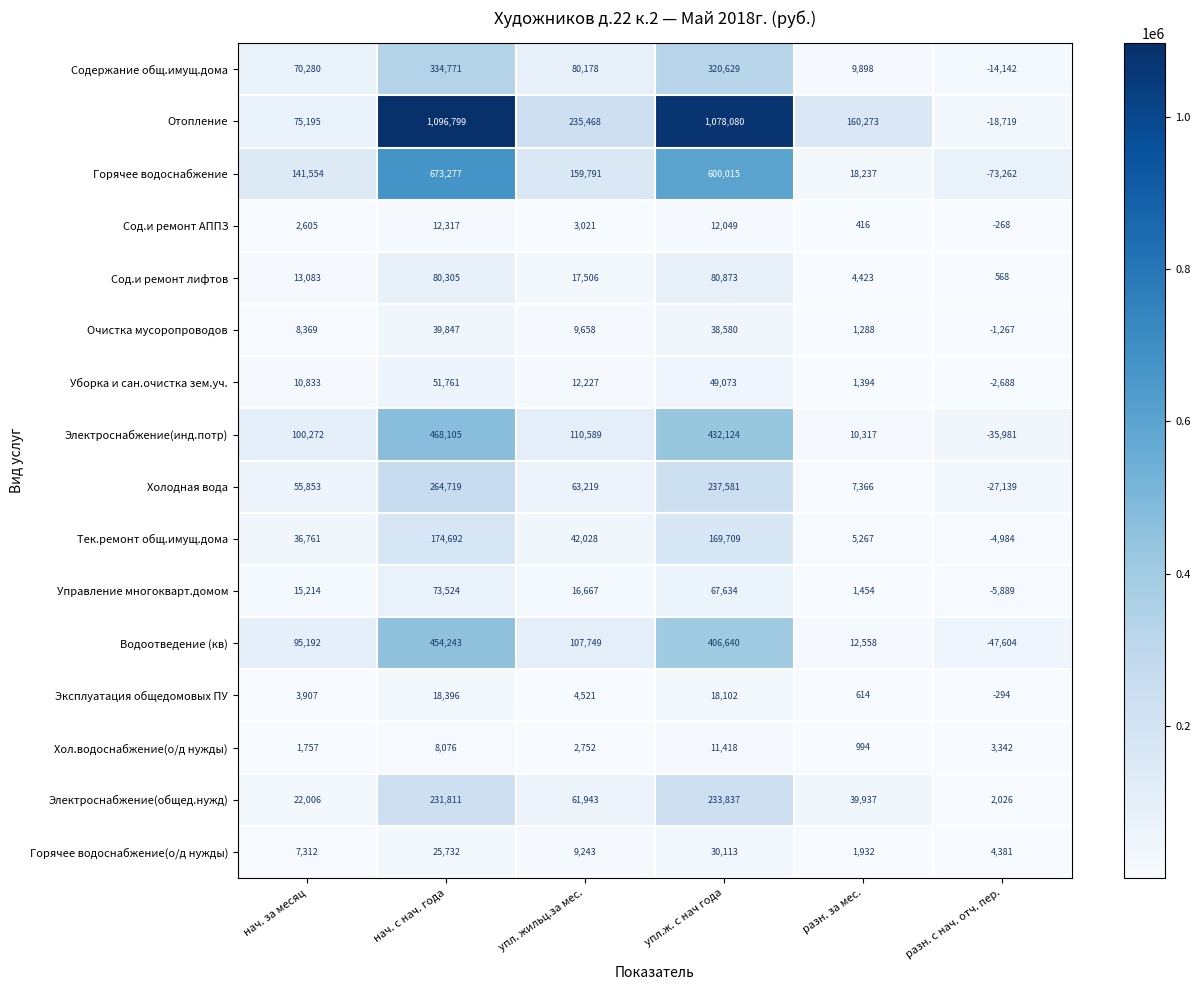

True or false: Управление многокварт.домом has a value of 121416 at нач. с нач. года.

False